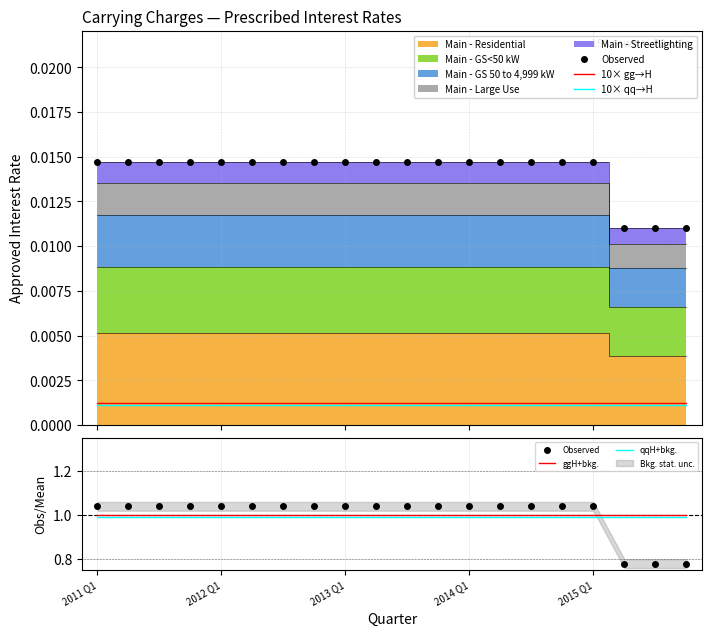

At which category is the sum across all series the highest?

2011 Q1